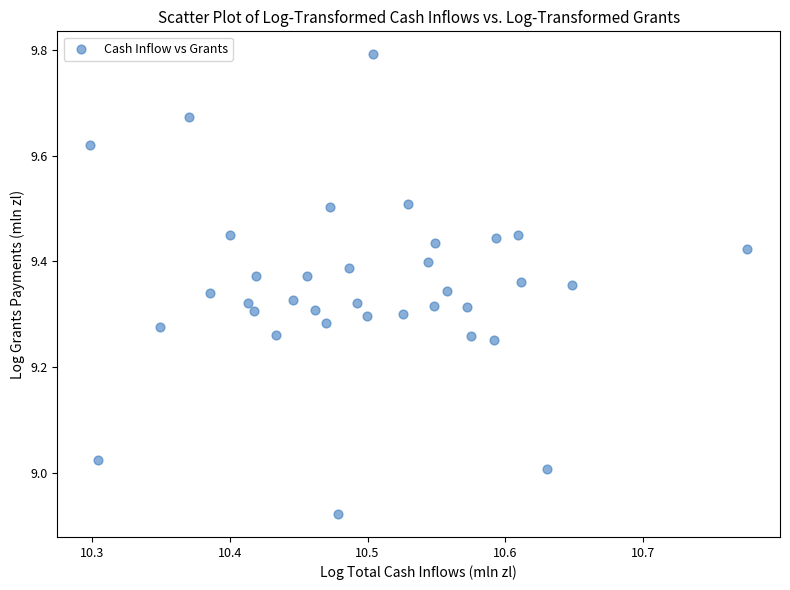

What is the range of Y values (max minus min)?

0.9